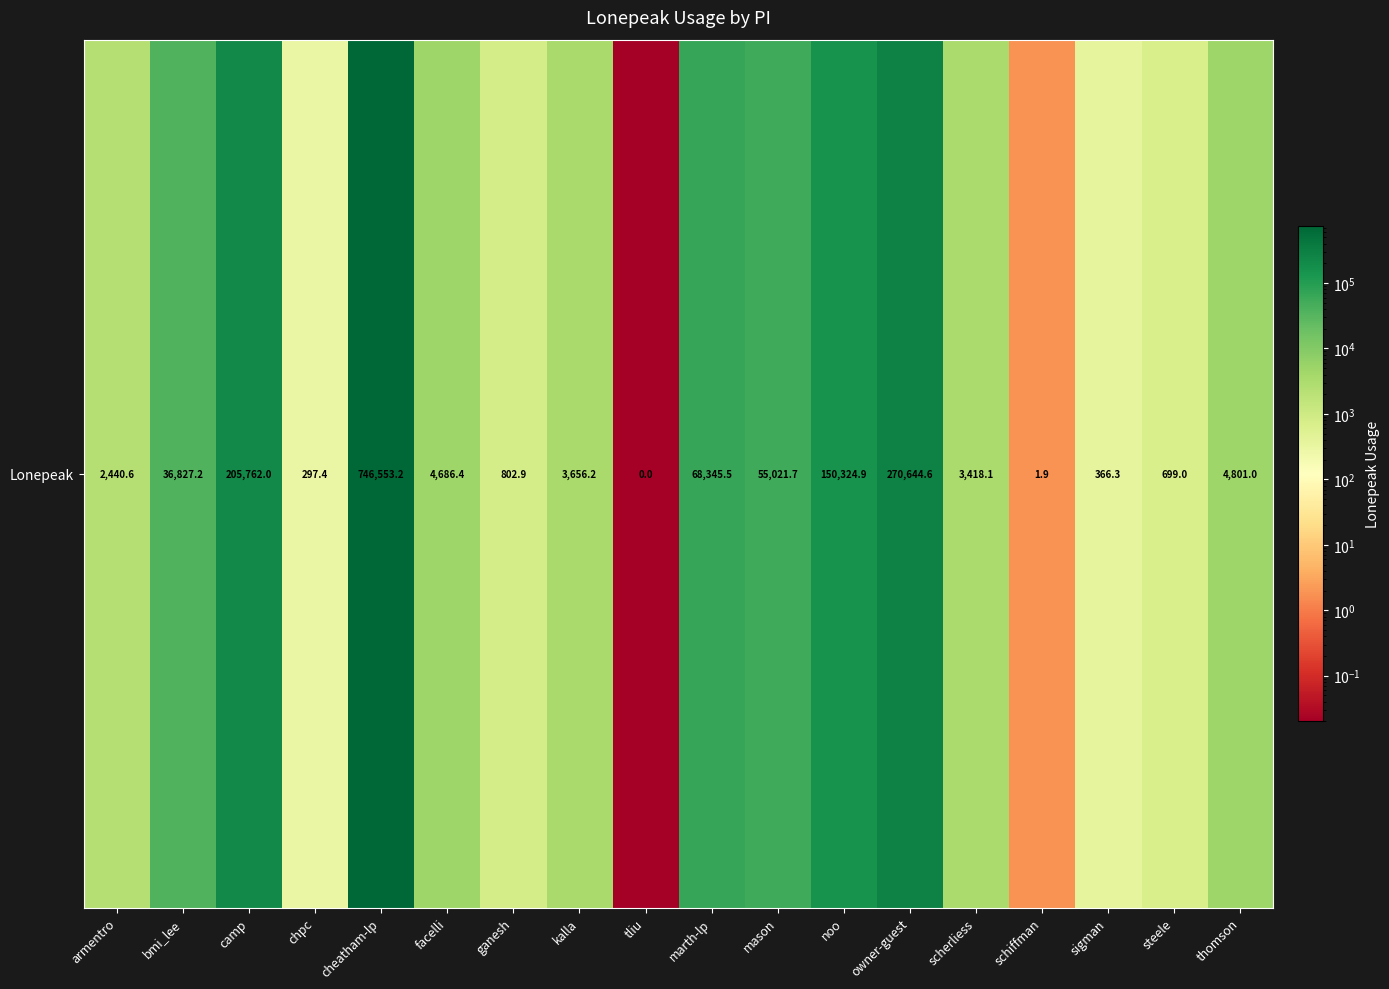

True or false: the data shows 388854.1 at owner-guest.

False